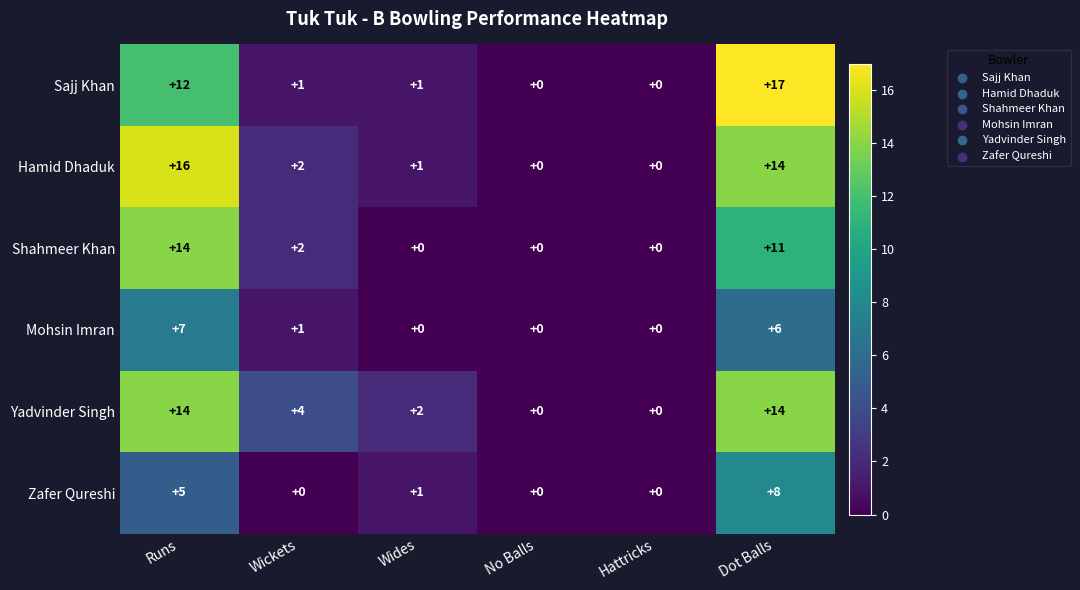

Is it true that Shahmeer Khan equals 9 at No Balls?

False